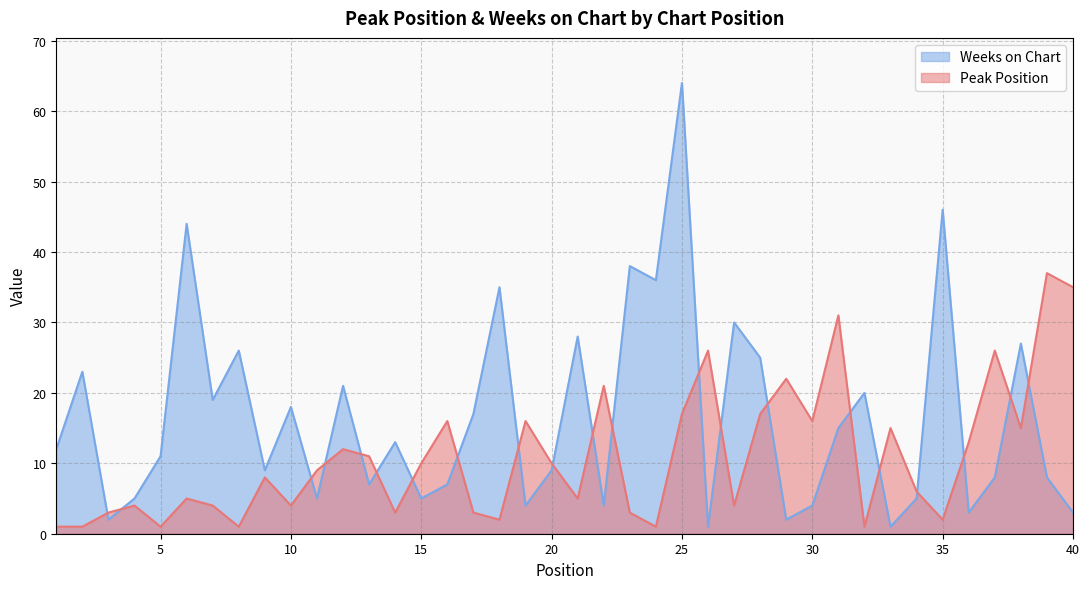

At which label does Weeks on Chart reach its peak?

25